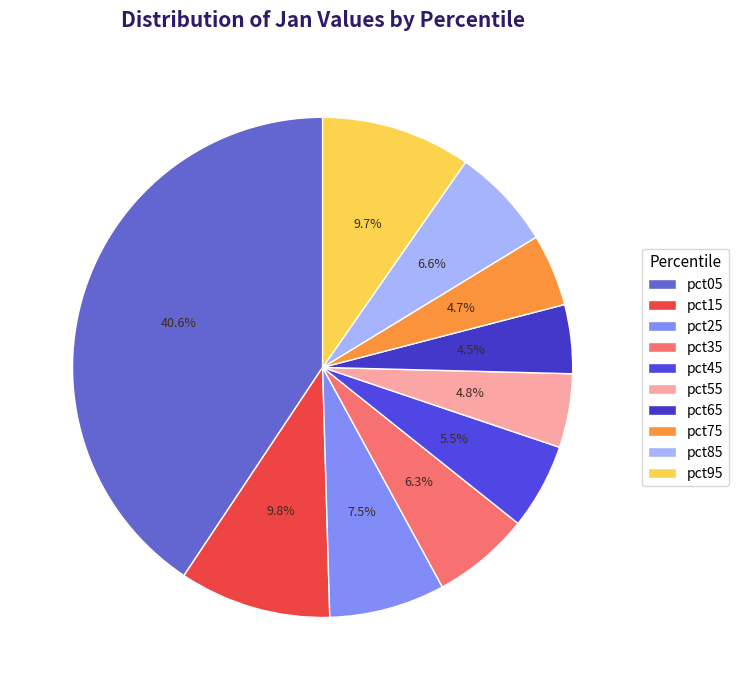

True or false: pct85 accounts for 7% of the total.

True